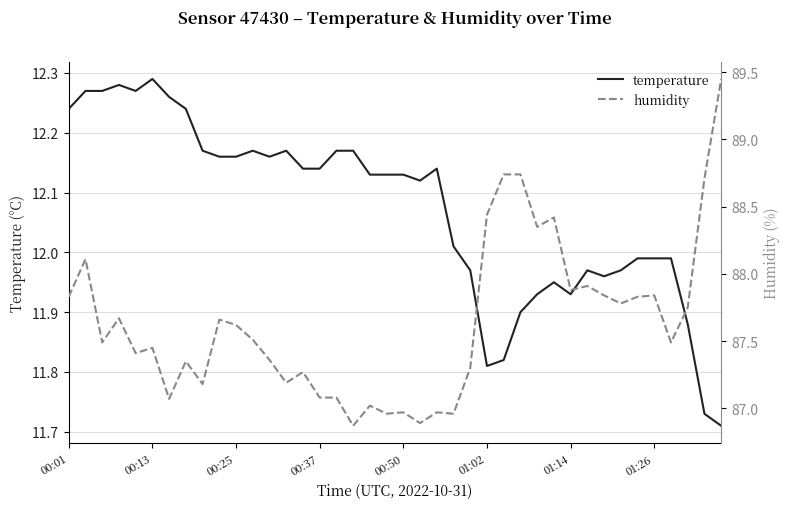

List the series in order of their overall mean, highest first.

humidity, temperature